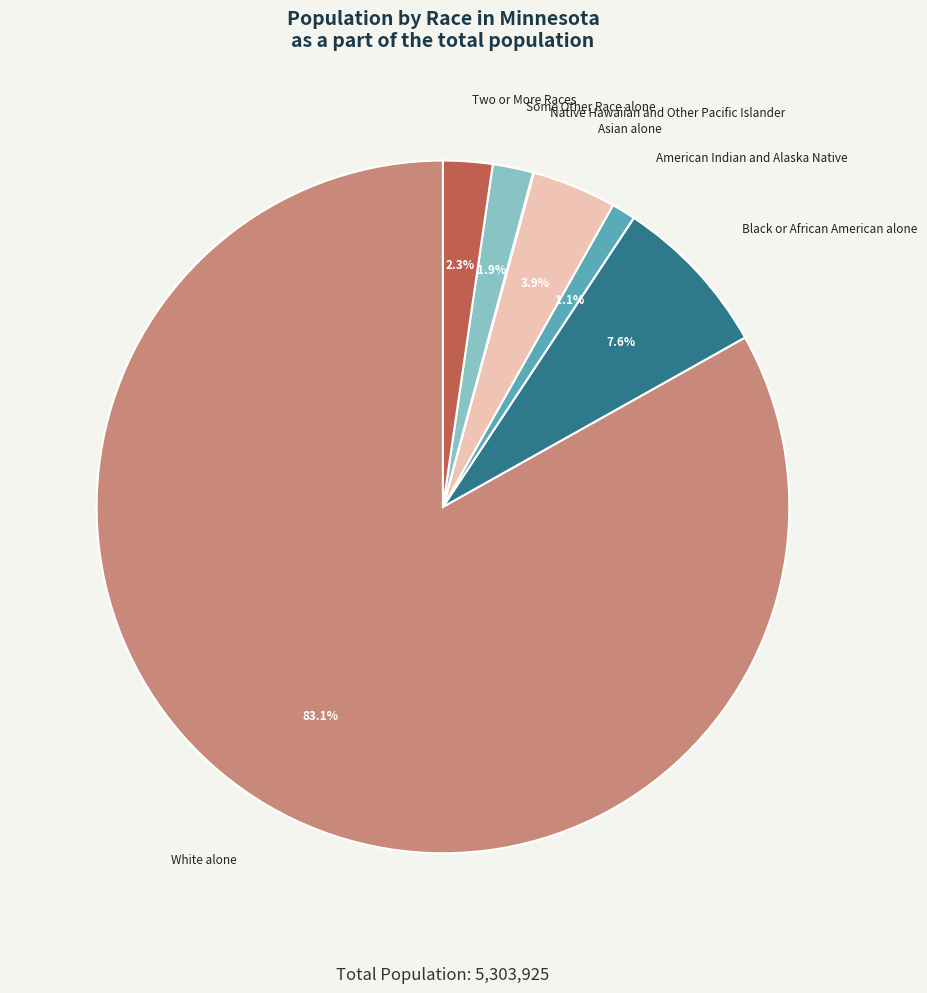

Does White alone represent more than half of the total?

Yes